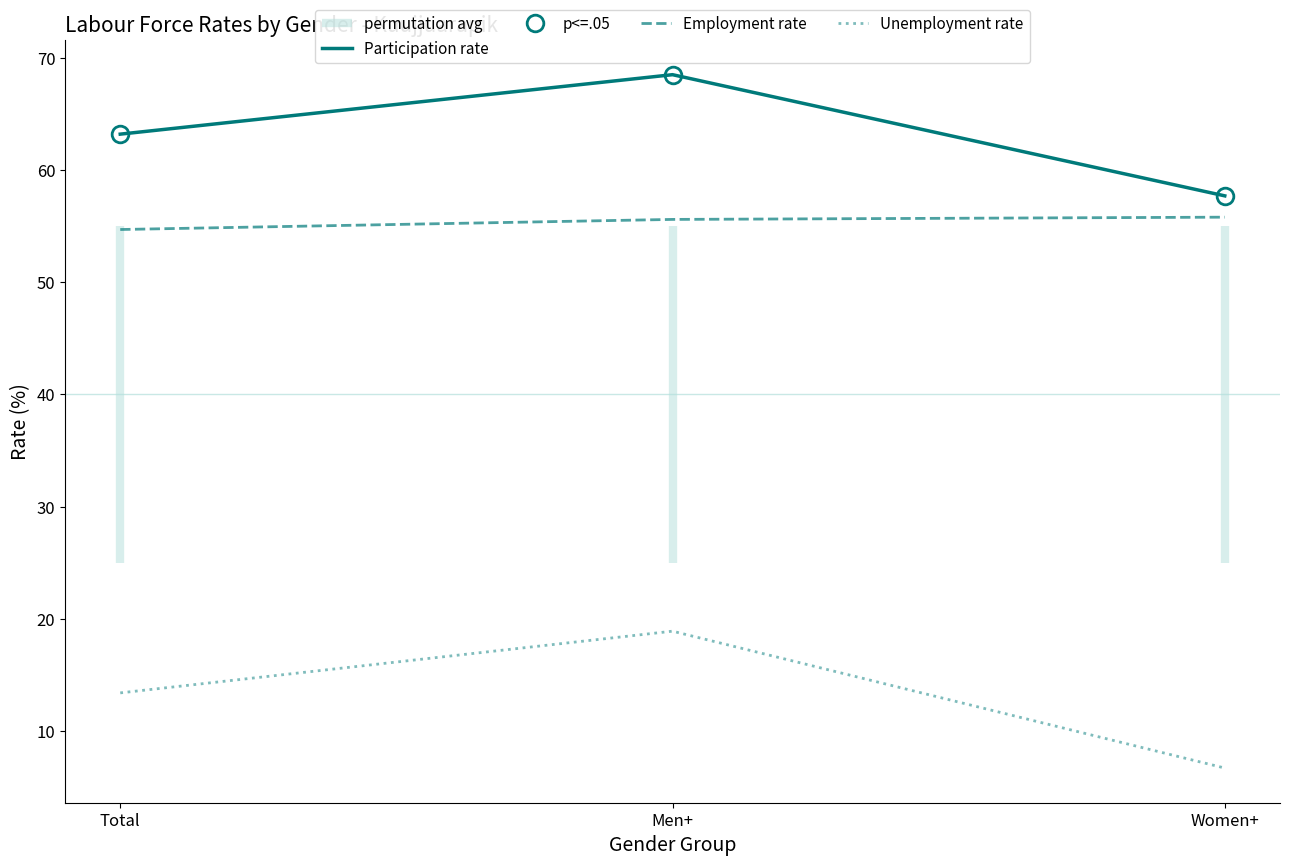

What is the maximum value shown in the chart?

68.5